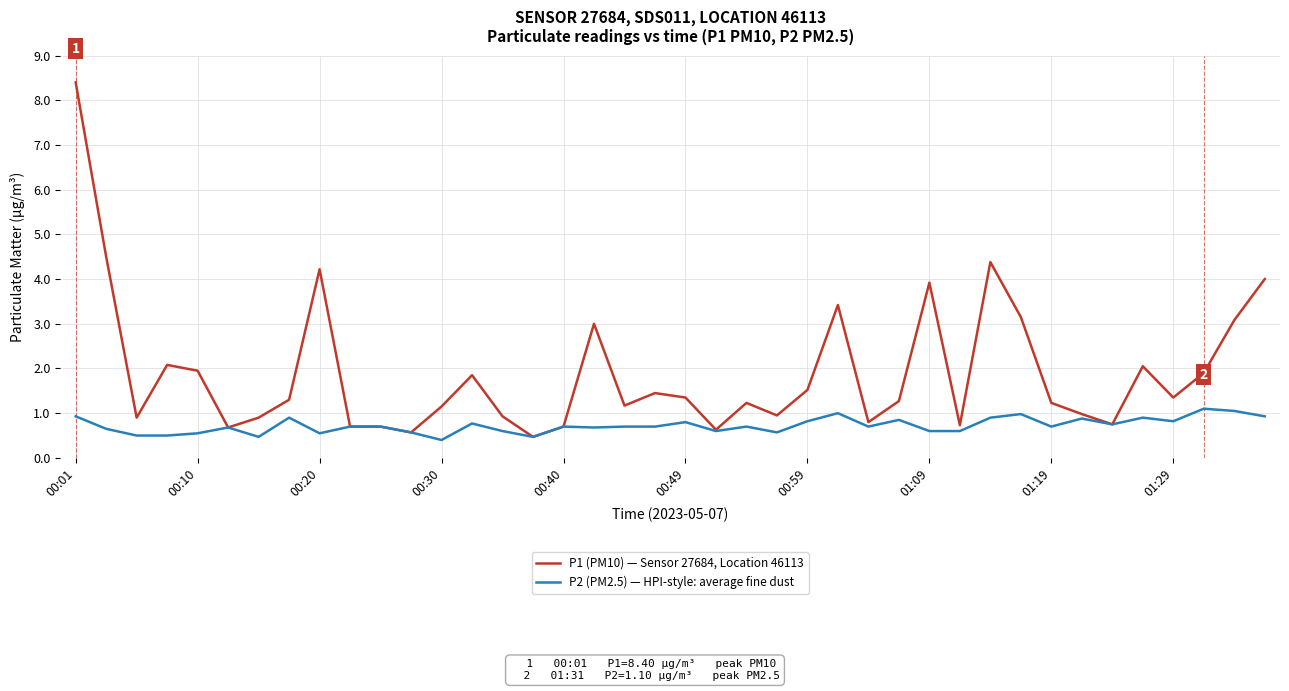

How many distinct data groups are displayed?

2